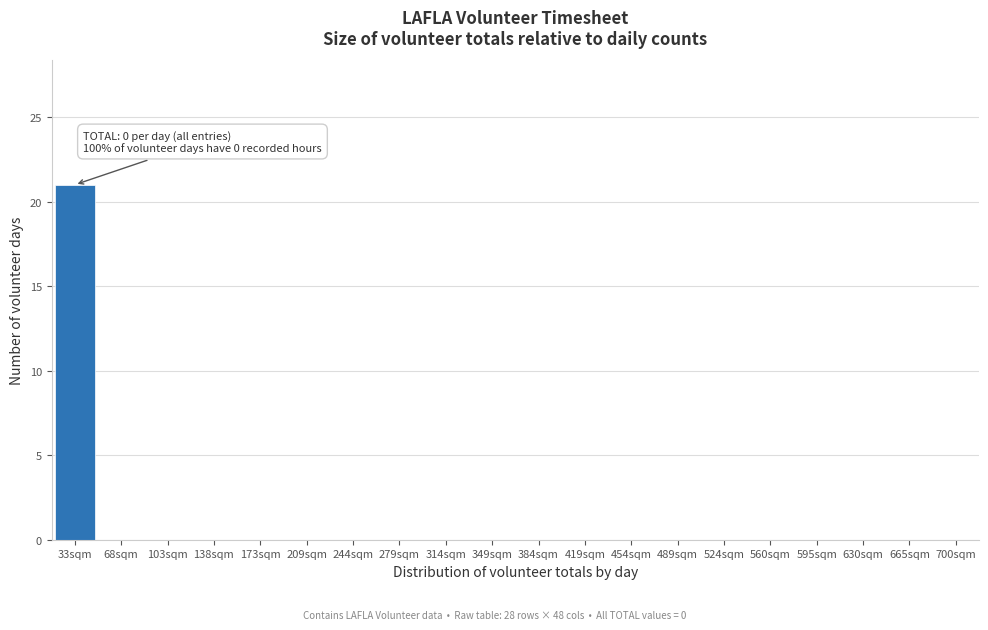

Reading left to right, list all the values displayed in this chart.

33sqm=21	68sqm=0	103sqm=0	138sqm=0	173sqm=0	209sqm=0	244sqm=0	279sqm=0	314sqm=0	349sqm=0	384sqm=0	419sqm=0	454sqm=0	489sqm=0	524sqm=0	560sqm=0	595sqm=0	630sqm=0	665sqm=0	700sqm=0